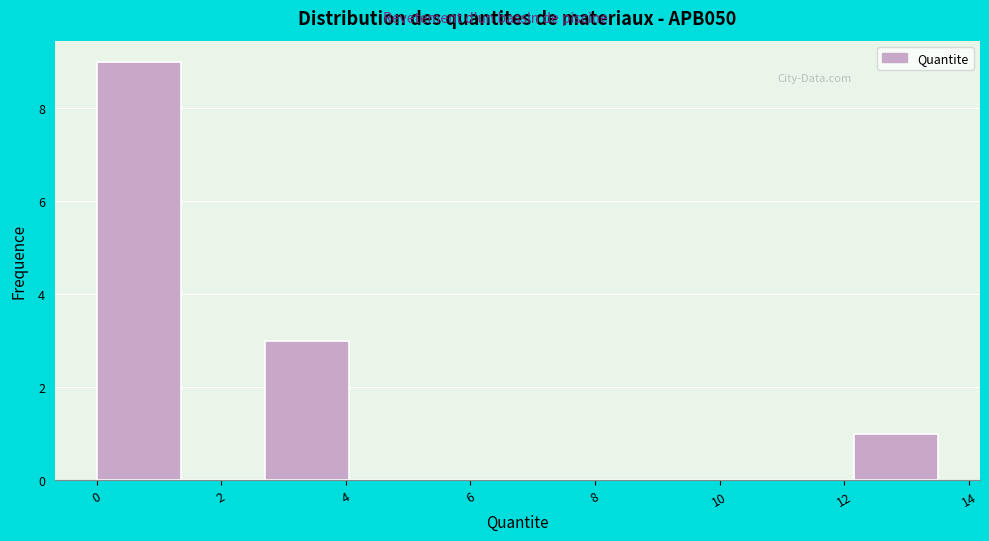

How tall is the bar that spans 12.2 to 13.6 on the x-axis? Neither the bar edges nor the heights are printed on the chart, so give them approximately, as read against the axes.

1